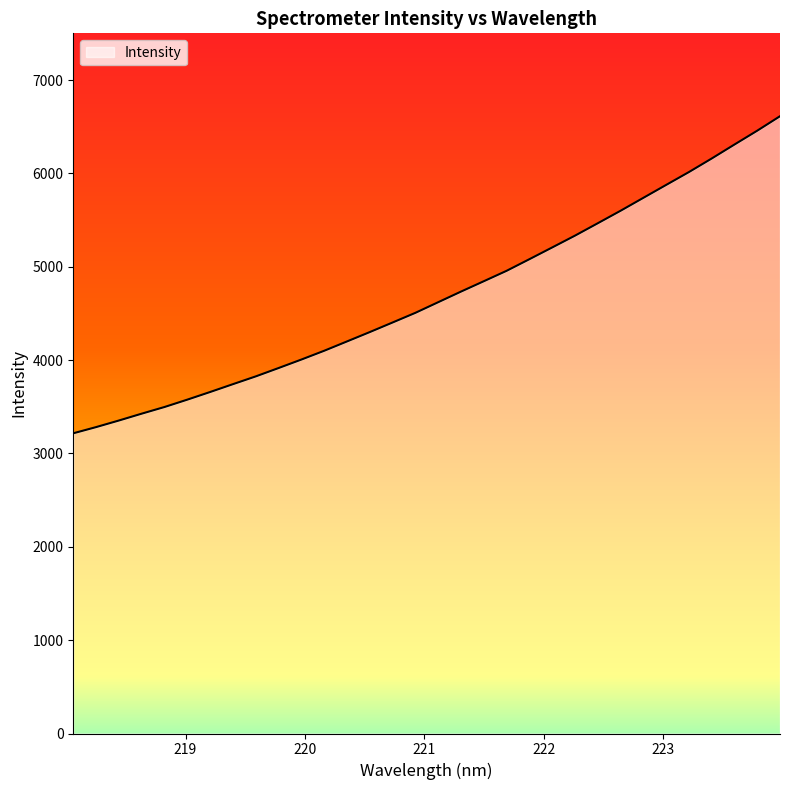

How many lines are shown in the chart?

1